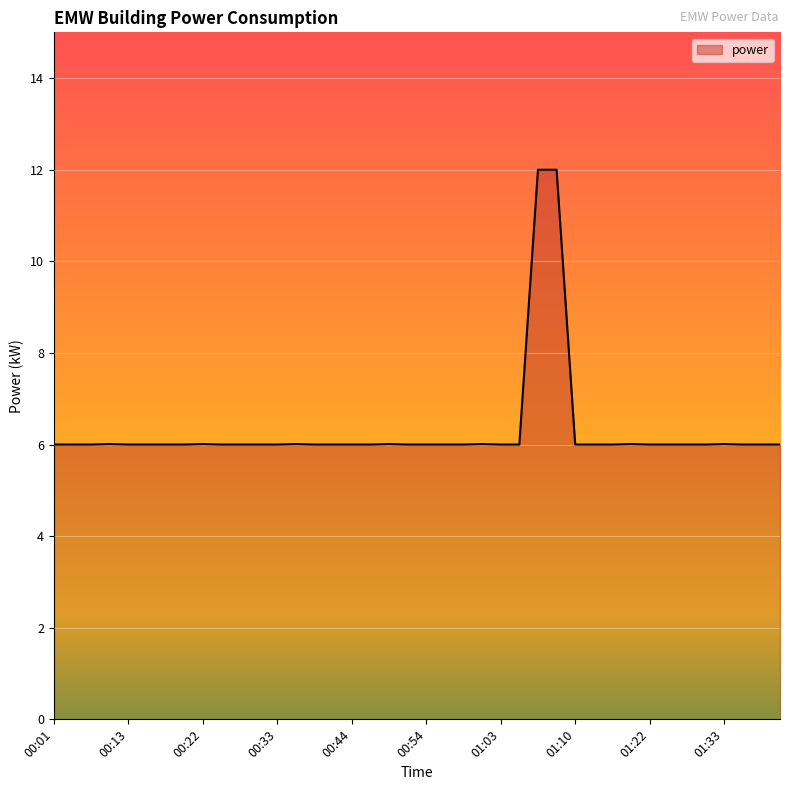

What is the difference between the maximum and minimum values?

6.0